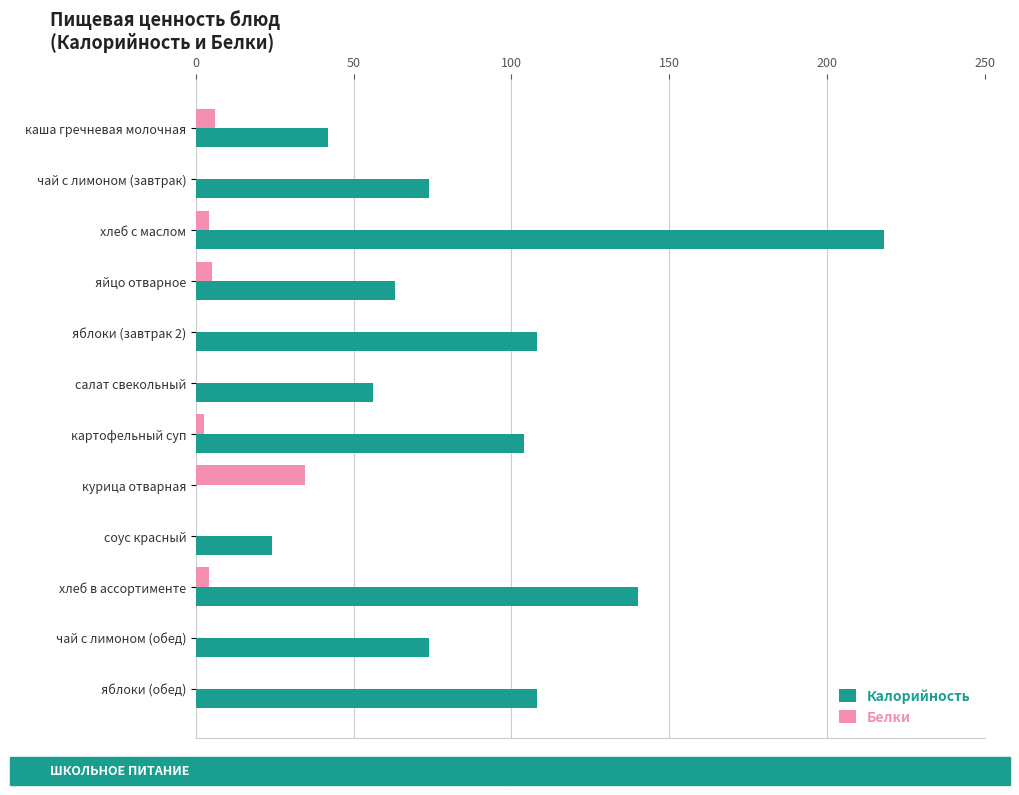

What is the total value across all series at яблоки (завтрак 2)?

108.0